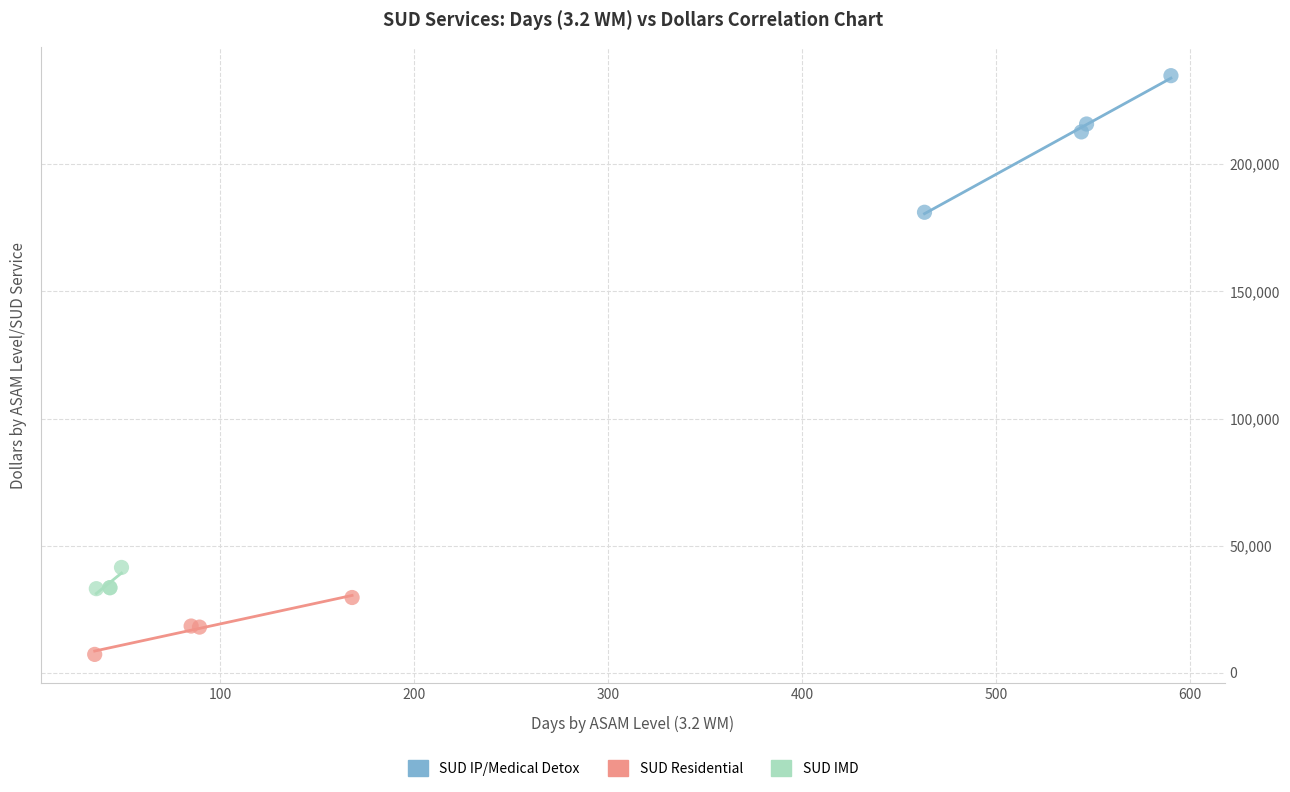

Which series reaches the maximum Y coordinate?

SUD IP/Medical Detox